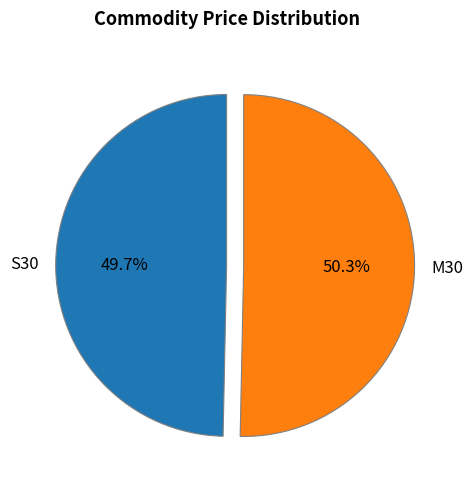

Which slice represents more than half of the pie?

M30